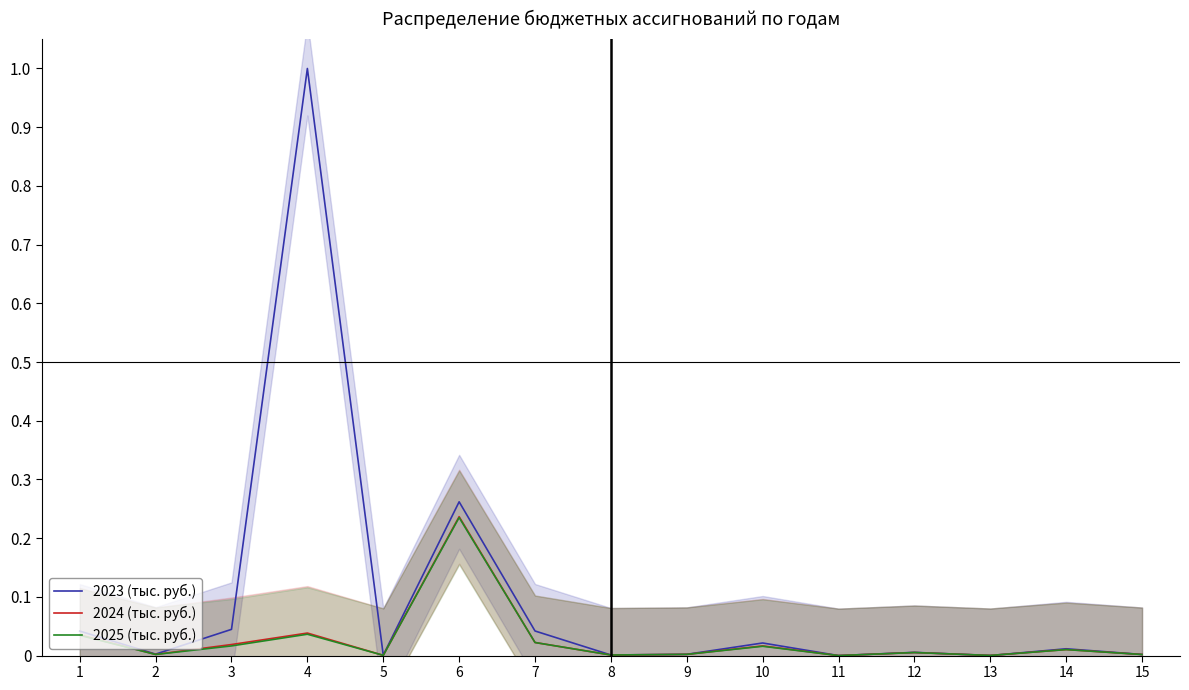

Reading left to right, transcribe all the data shown in this chart.

2023 (тыс. руб.): 0.0	0.0	0.0	1.0	0.0	0.3	0.0	0.0	0.0	0.0	0.0	0.0	0.0	0.0	0.0
2024 (тыс. руб.): 0.0	0.0	0.0	0.0	0.0	0.2	0.0	0.0	0.0	0.0	0.0	0.0	0.0	0.0	0.0
2025 (тыс. руб.): 0.0	0.0	0.0	0.0	0.0	0.2	0.0	0.0	0.0	0.0	0.0	0.0	0.0	0.0	0.0